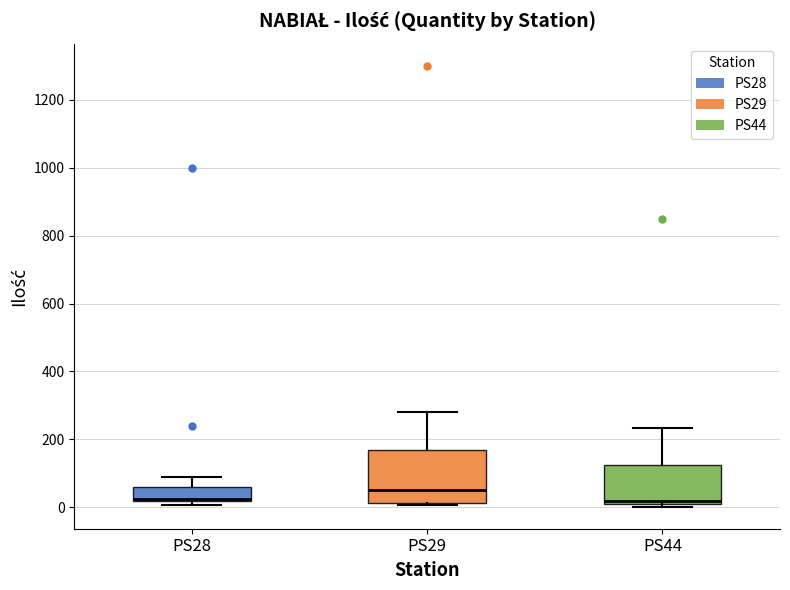

Where does the upper whisker of the box for PS28 end on the y-axis? The values are not printed on the chart, so give them approximately, as read against the axis.

100